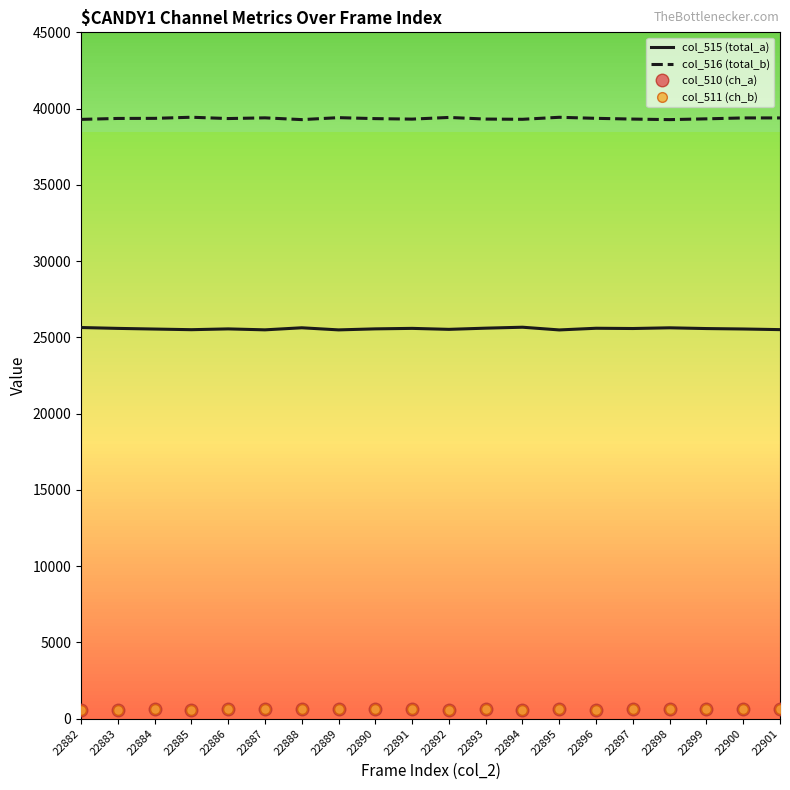

Is it true that col_515 (total_a) equals 15359 at 22896?

False